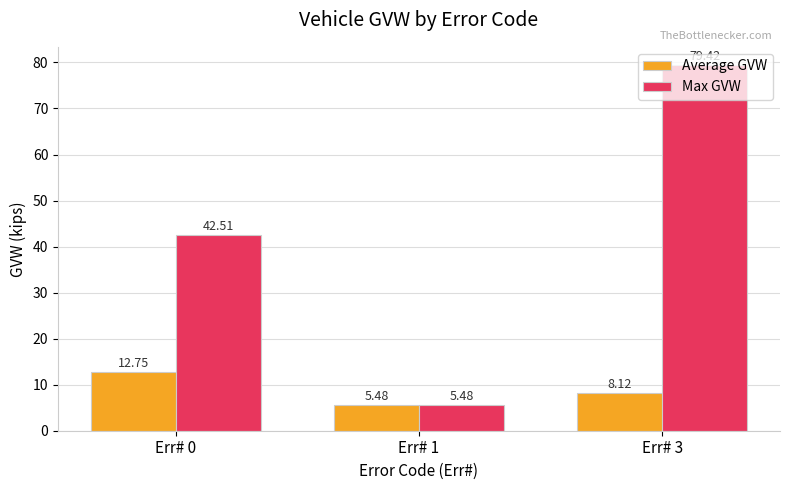

What is the minimum value shown in the chart?

5.5